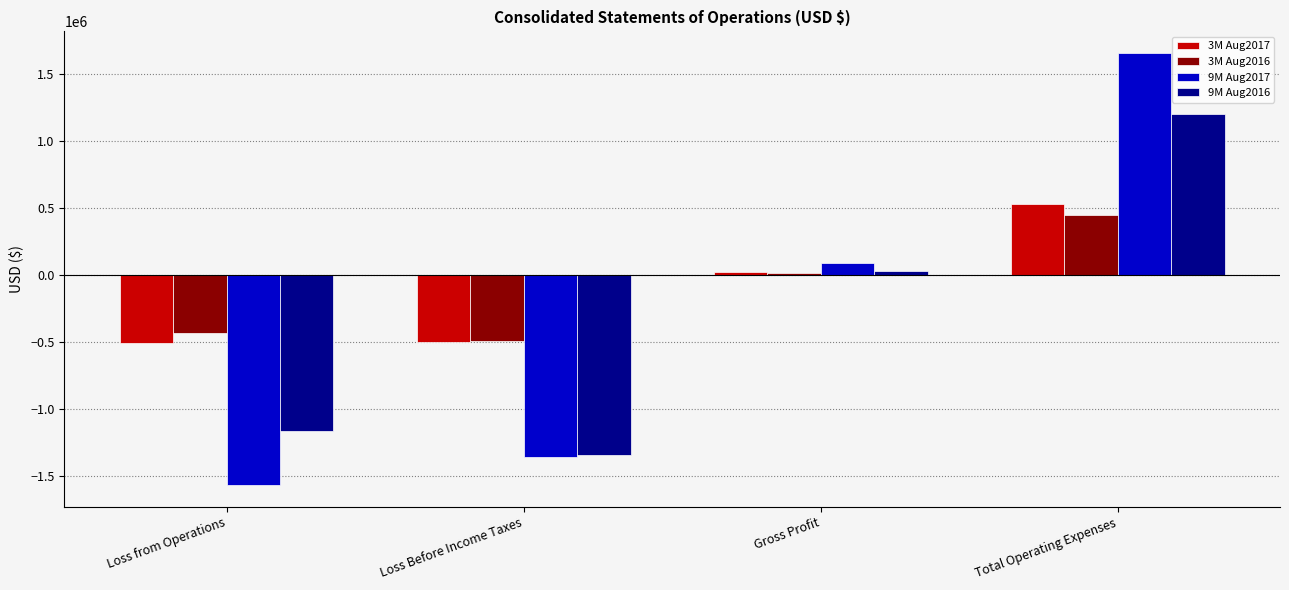

How many negative values does the 3M Aug2017 series have?

2